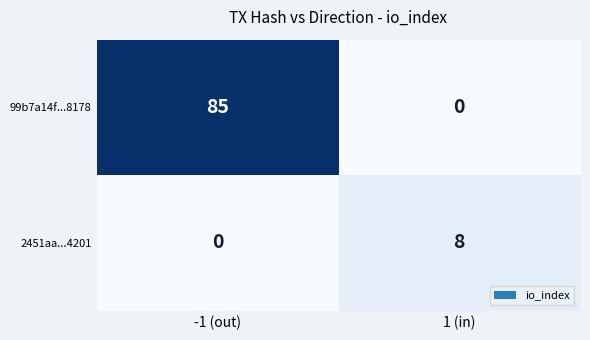

How many distinct data groups are displayed?

2